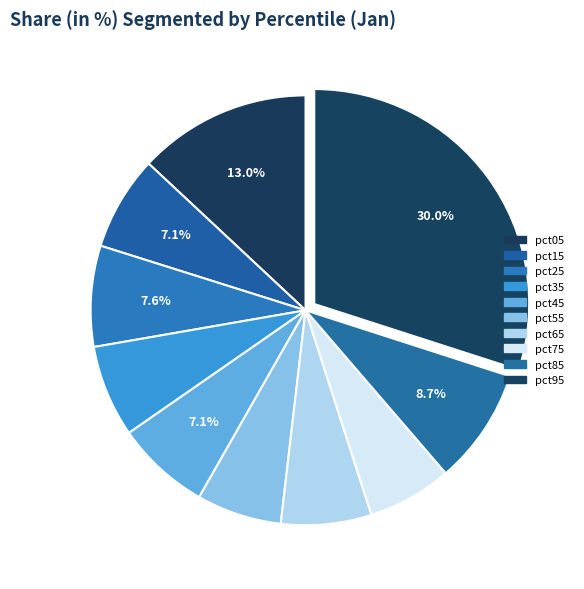

How many segments does this pie chart have?

10